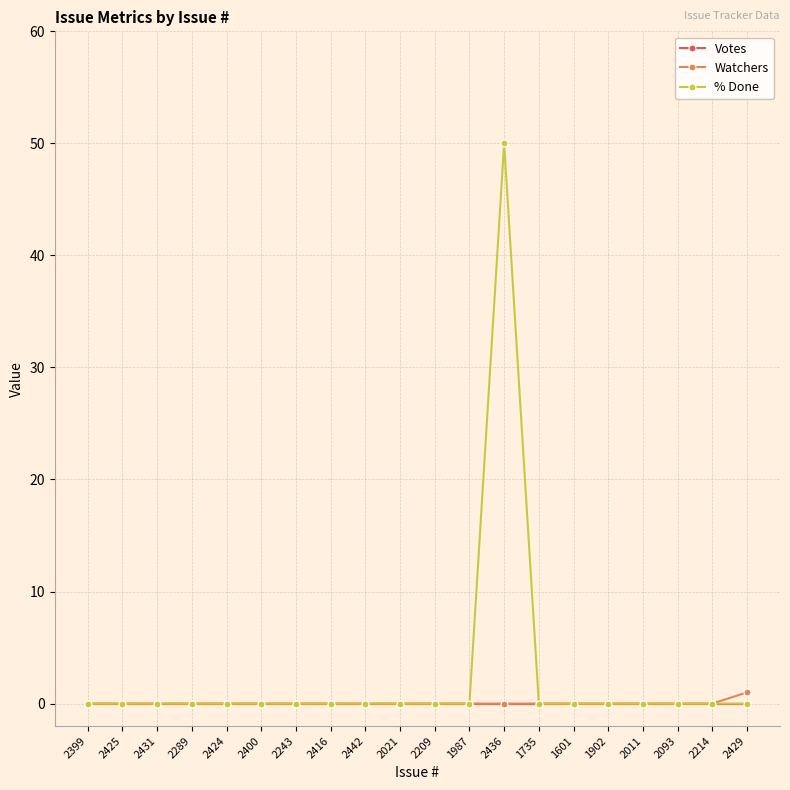

At which category is the sum across all series the highest?

2436